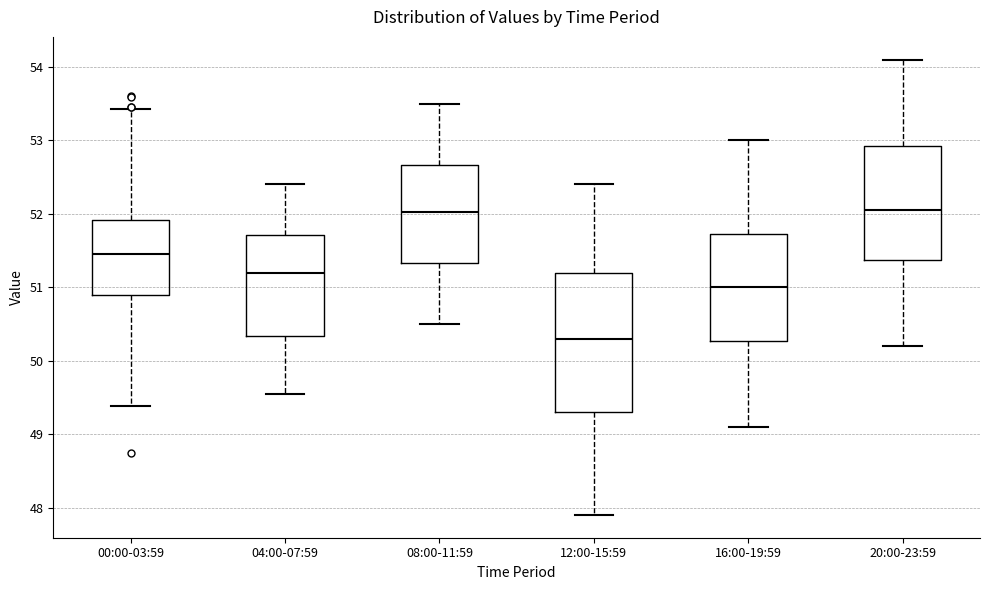

Comparing the boxes themselves (not the whiskers), which one is the tallest?

12:00-15:59